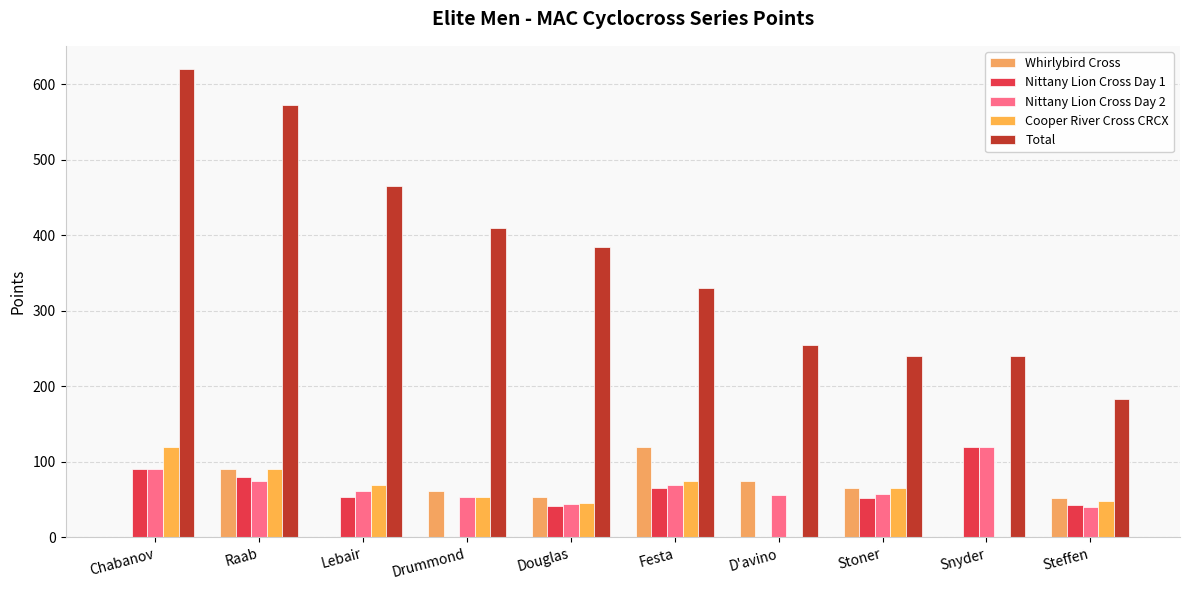

Reading left to right, extract all data points from this chart.

Whirlybird Cross: 0	90	0	62	54	120	75	65	0	52
Nittany Lion Cross Day 1: 90	80	54	0	41	65	0	52	120	43
Nittany Lion Cross Day 2: 90	75	62	54	44	70	56	58	120	40
Cooper River Cross CRCX: 120	90	70	54	46	75	0	65	0	48
Total: 620	573	466	410	385	330	255	240	240	183